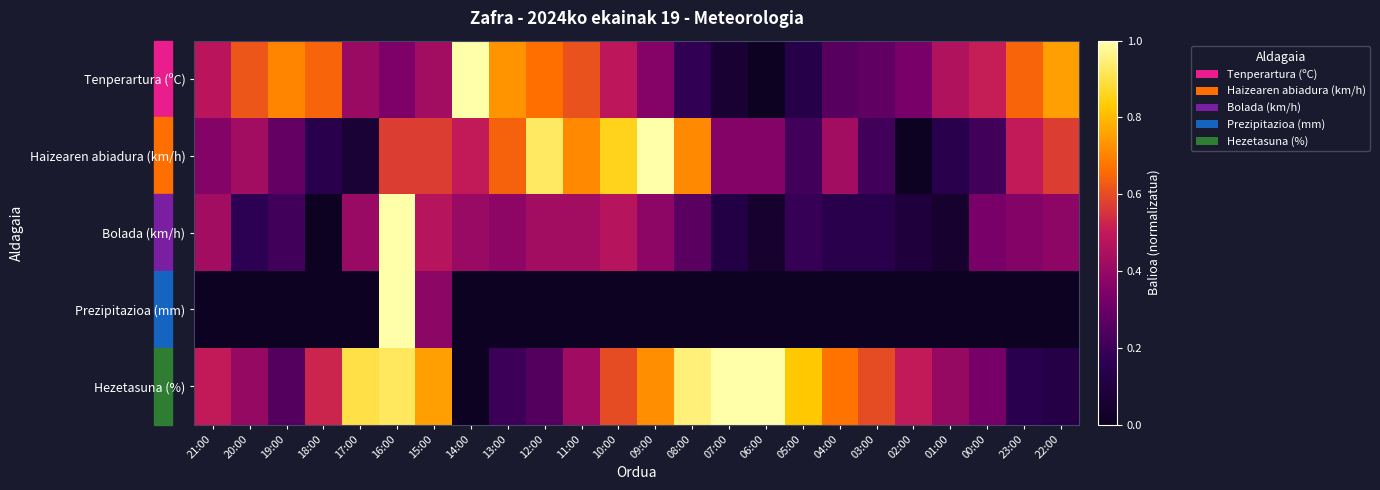

At which category is the sum across all series the highest?

16:00